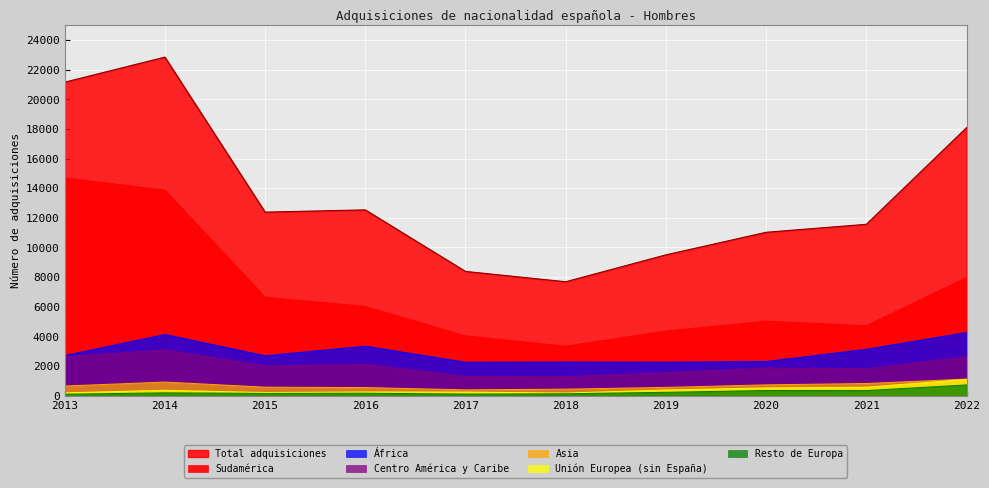

The value of Unión Europea (sin España) at 2016 is 246. True or false?

True